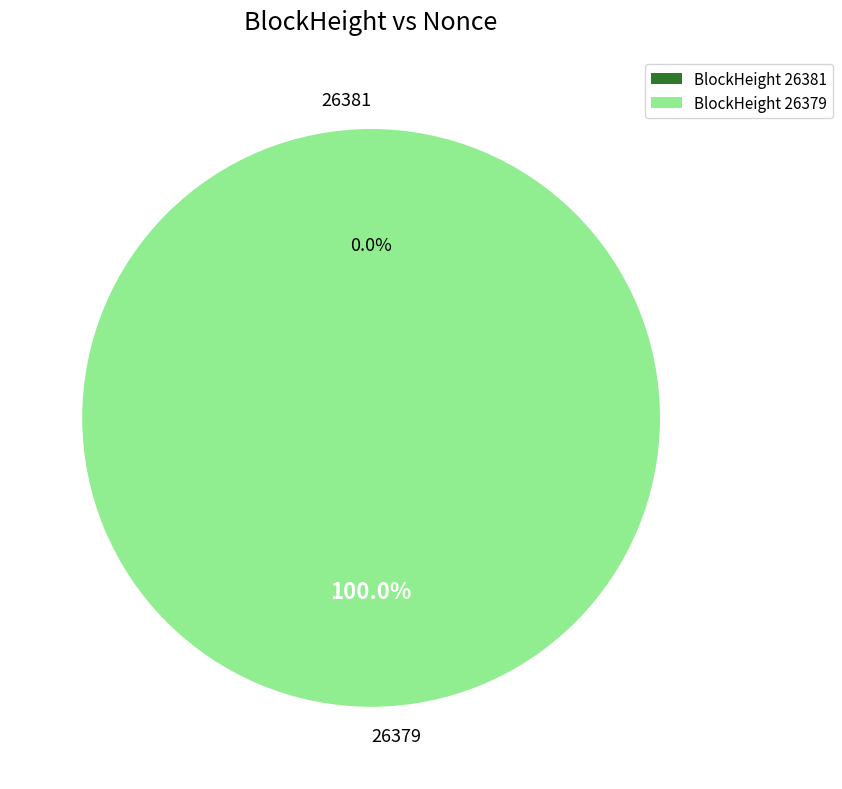

Does 26381 account for over 50% of the chart?

No